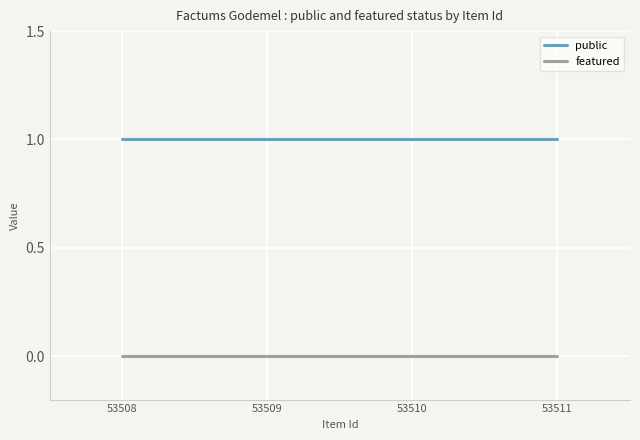

True or false: public and featured cross at least once.

False